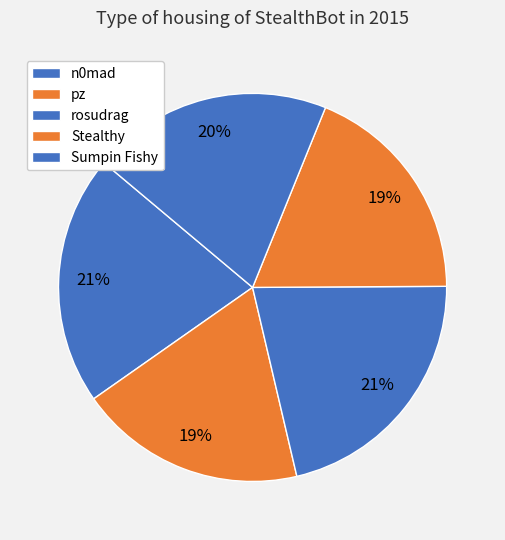

Is there a majority slice in this chart?

No